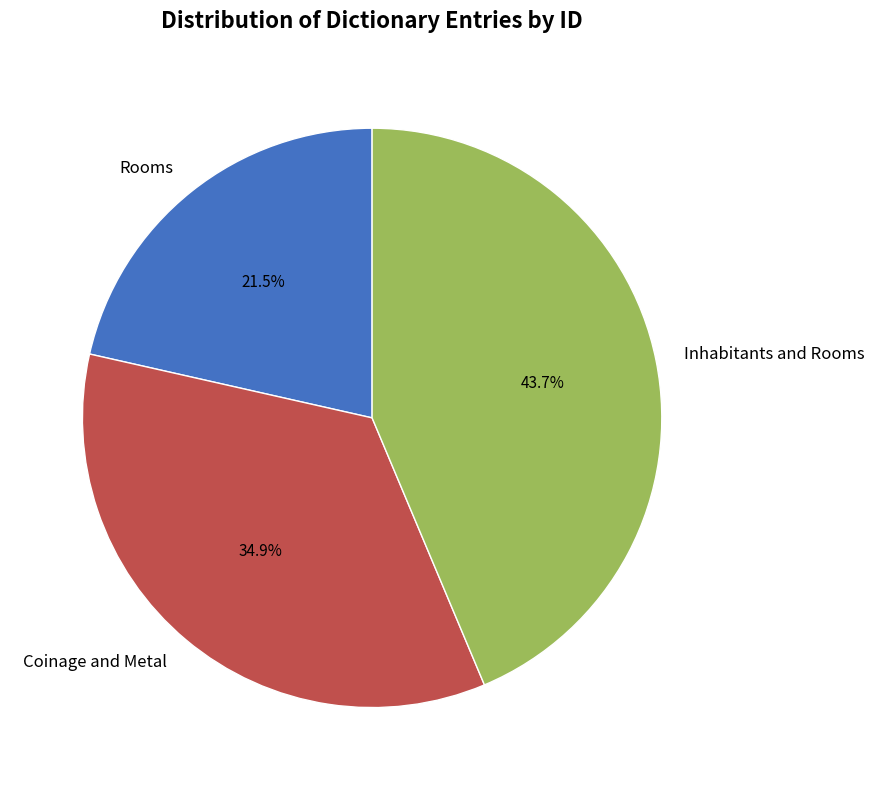

How many segments does this pie chart have?

3